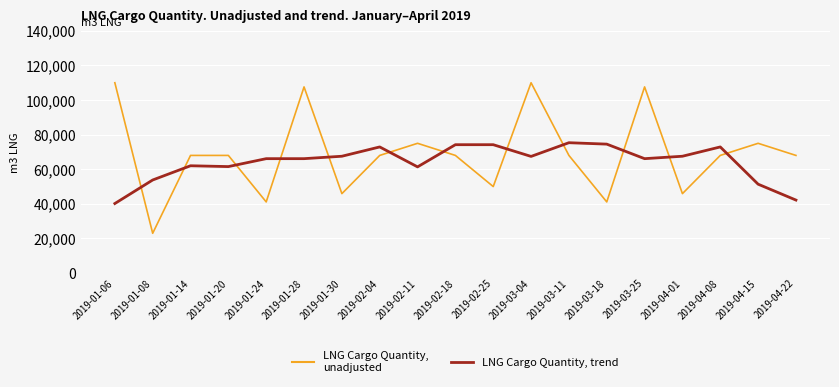

What position from the right is 2019-04-01?

4